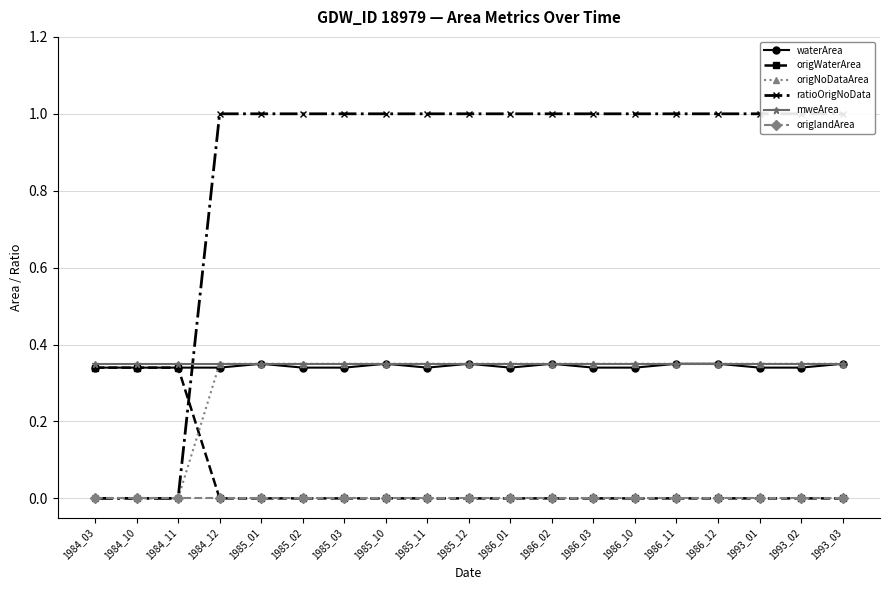

Reading left to right, transcribe all the data shown in this chart.

waterArea: 1984_03=0.3	1984_10=0.3	1984_11=0.3	1984_12=0.3	1985_01=0.3	1985_02=0.3	1985_03=0.3	1985_10=0.3	1985_11=0.3	1985_12=0.3	1986_01=0.3	1986_02=0.3	1986_03=0.3	1986_10=0.3	1986_11=0.3	1986_12=0.3	1993_01=0.3	1993_02=0.3	1993_03=0.3
origWaterArea: 1984_03=0.3	1984_10=0.3	1984_11=0.3	1984_12=0.0	1985_01=0.0	1985_02=0.0	1985_03=0.0	1985_10=0.0	1985_11=0.0	1985_12=0.0	1986_01=0.0	1986_02=0.0	1986_03=0.0	1986_10=0.0	1986_11=0.0	1986_12=0.0	1993_01=0.0	1993_02=0.0	1993_03=0.0
origNoDataArea: 1984_03=0.0	1984_10=0.0	1984_11=0.0	1984_12=0.3	1985_01=0.3	1985_02=0.3	1985_03=0.3	1985_10=0.3	1985_11=0.3	1985_12=0.3	1986_01=0.3	1986_02=0.3	1986_03=0.3	1986_10=0.3	1986_11=0.3	1986_12=0.3	1993_01=0.3	1993_02=0.3	1993_03=0.3
ratioOrigNoData: 1984_03=0.0	1984_10=0.0	1984_11=0.0	1984_12=1.0	1985_01=1.0	1985_02=1.0	1985_03=1.0	1985_10=1.0	1985_11=1.0	1985_12=1.0	1986_01=1.0	1986_02=1.0	1986_03=1.0	1986_10=1.0	1986_11=1.0	1986_12=1.0	1993_01=1.0	1993_02=1.0	1993_03=1.0
mweArea: 1984_03=0.3	1984_10=0.3	1984_11=0.3	1984_12=0.3	1985_01=0.3	1985_02=0.3	1985_03=0.3	1985_10=0.3	1985_11=0.3	1985_12=0.3	1986_01=0.3	1986_02=0.3	1986_03=0.3	1986_10=0.3	1986_11=0.3	1986_12=0.3	1993_01=0.3	1993_02=0.3	1993_03=0.3
origlandArea: 1984_03=0.0	1984_10=0.0	1984_11=0.0	1984_12=0.0	1985_01=0.0	1985_02=0.0	1985_03=0.0	1985_10=0.0	1985_11=0.0	1985_12=0.0	1986_01=0.0	1986_02=0.0	1986_03=0.0	1986_10=0.0	1986_11=0.0	1986_12=0.0	1993_01=0.0	1993_02=0.0	1993_03=0.0